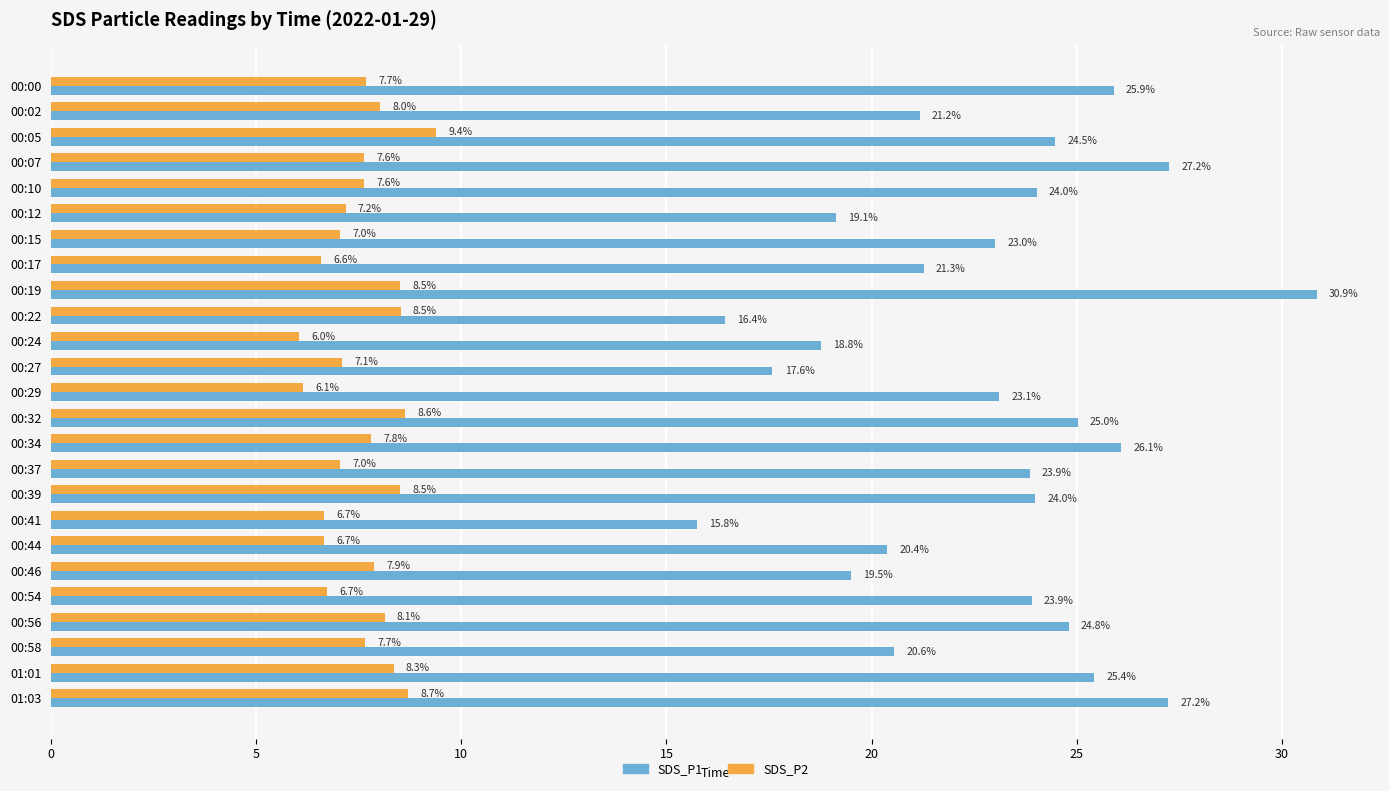

What is the sum of all SDS_P2 values?

190.2